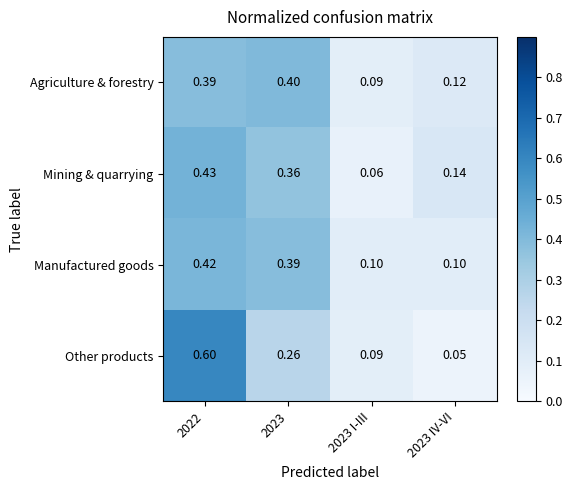

Rank the series at 2022 from lowest to highest value.

Agriculture & forestry, Manufactured goods, Mining & quarrying, Other products